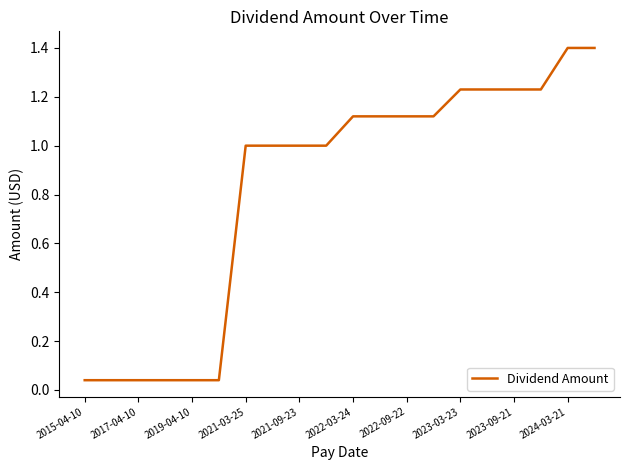

What is the difference between the maximum and minimum values?

1.4